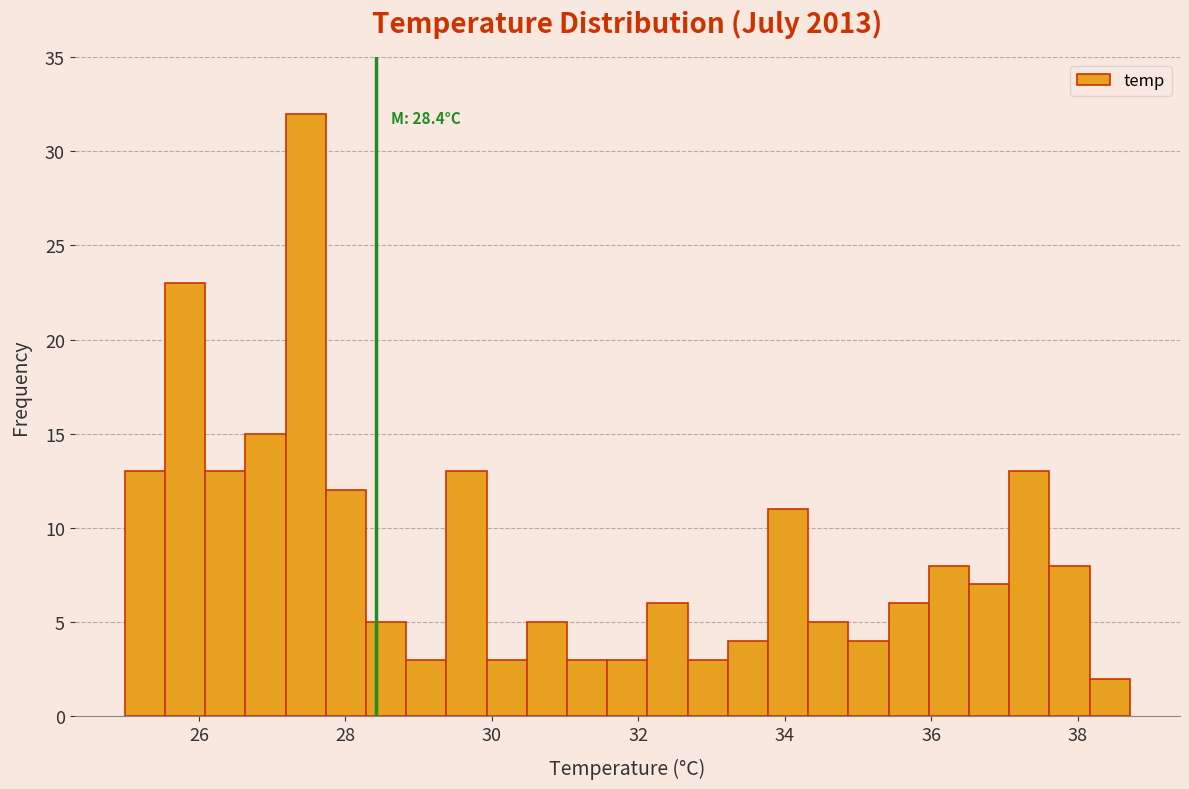

Around what value on the x-axis is the tallest bar? Give the approximate position of its centre, as read against the axis.

27.4